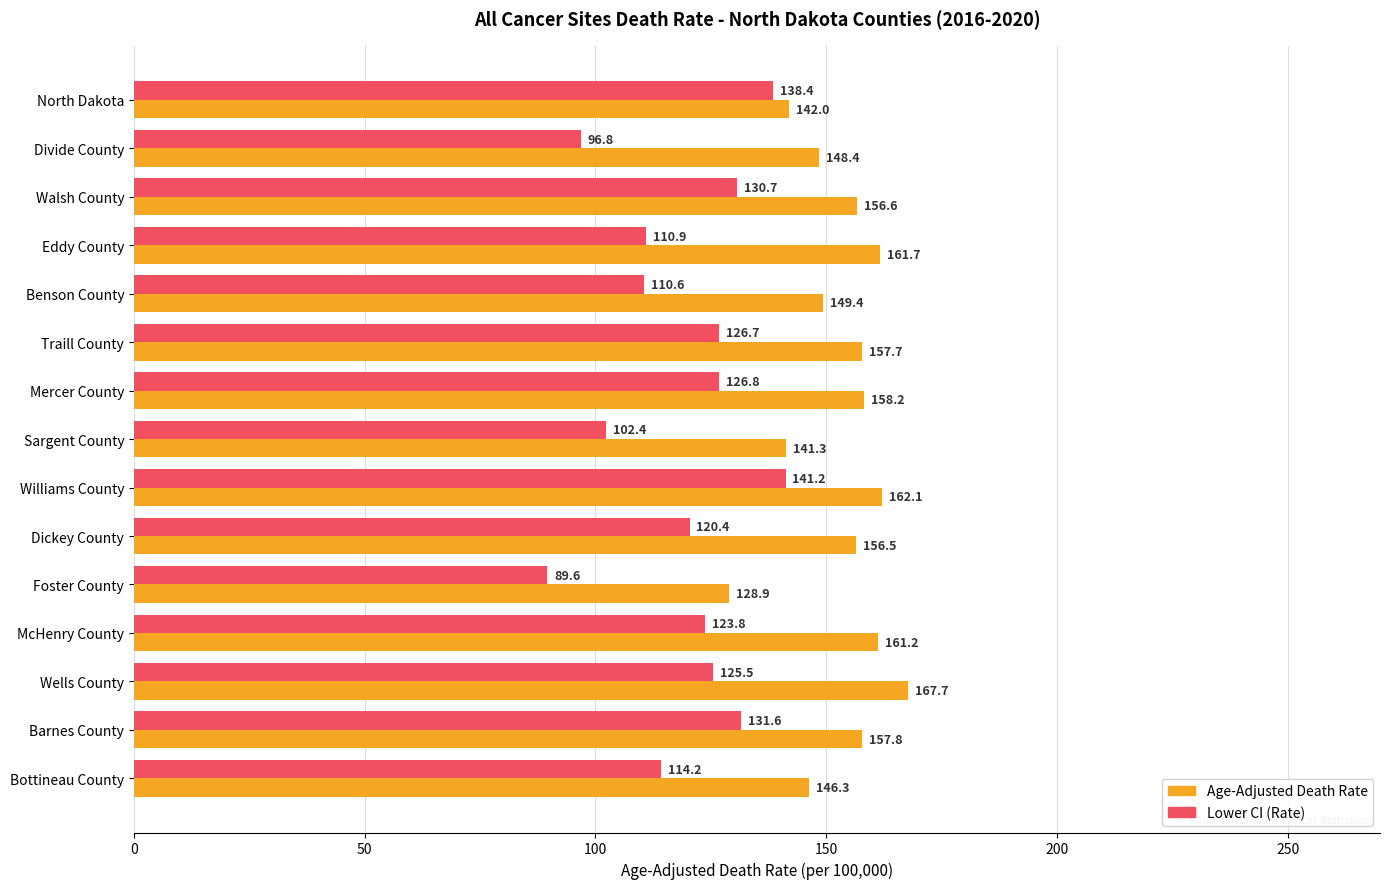

What is the difference between the maximum and minimum values in the Age-Adjusted Death Rate series?

38.8